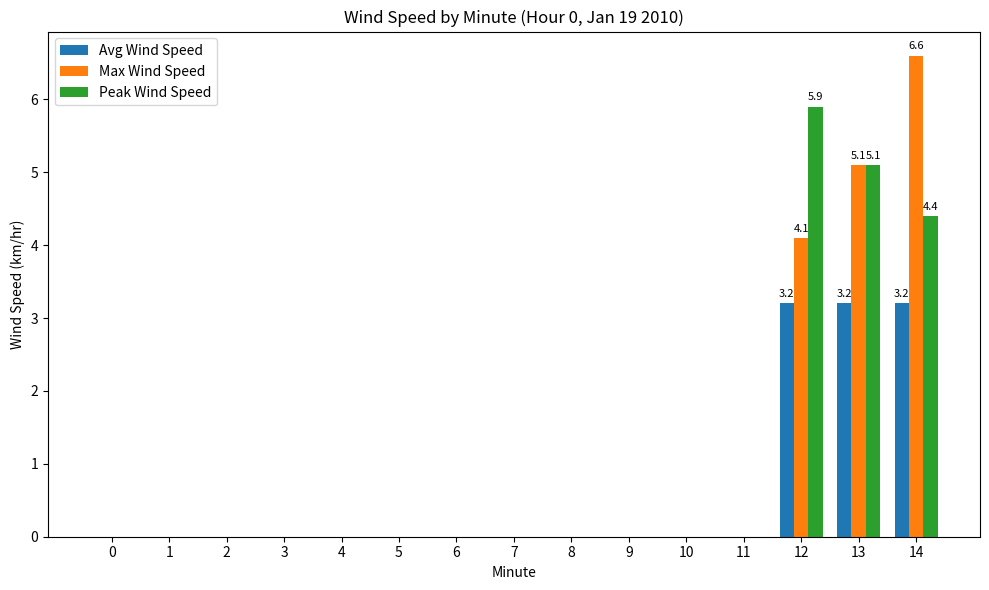

What is the sum of the Avg Wind Speed values at 11 and 14?

3.2